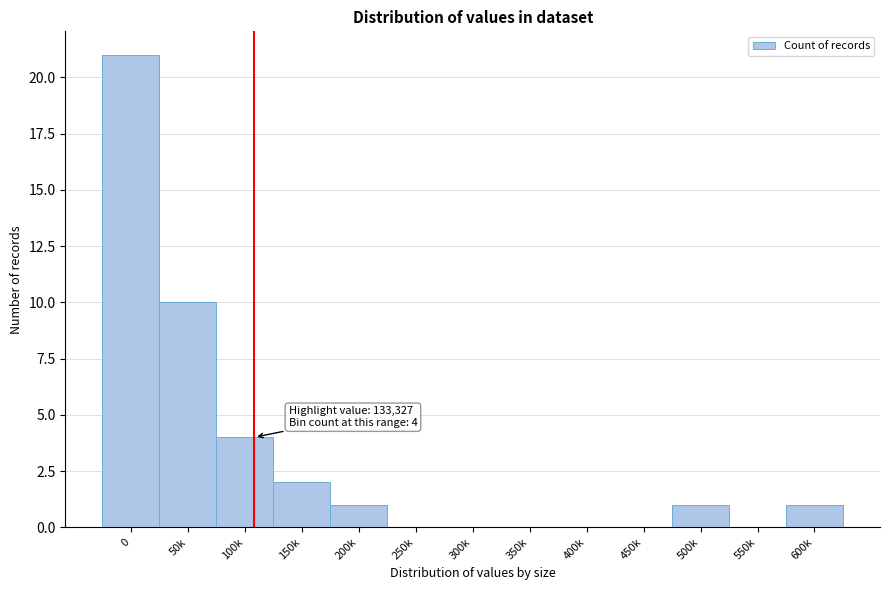

Reading left to right, transcribe all the data shown in this chart.

0=21	50k=10	100k=4	150k=2	200k=1	250k=0	300k=0	350k=0	400k=0	450k=0	500k=1	550k=0	600k=1